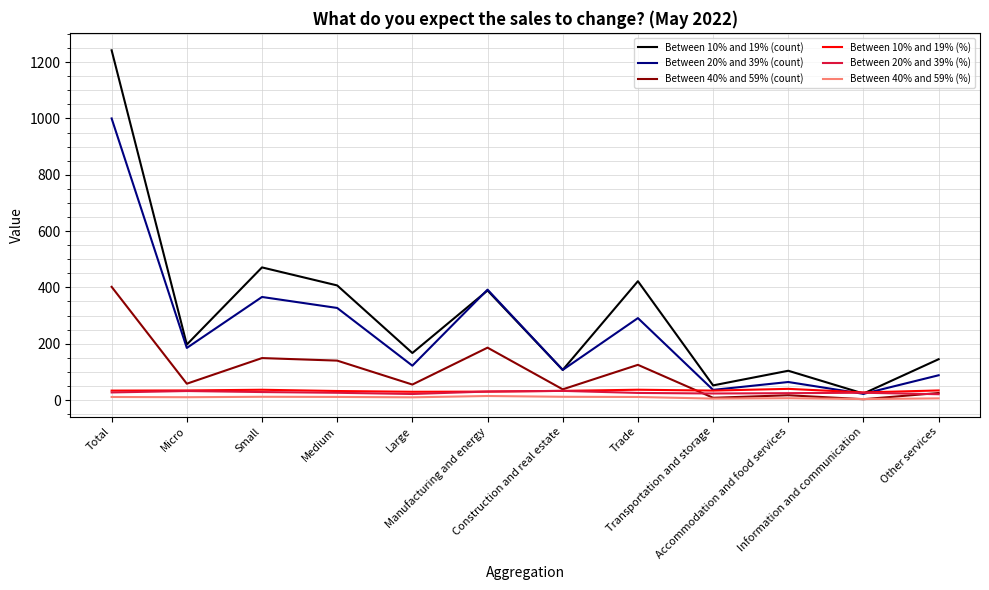

Where does the Between 40% and 59% (%) series first go above 10?

Total